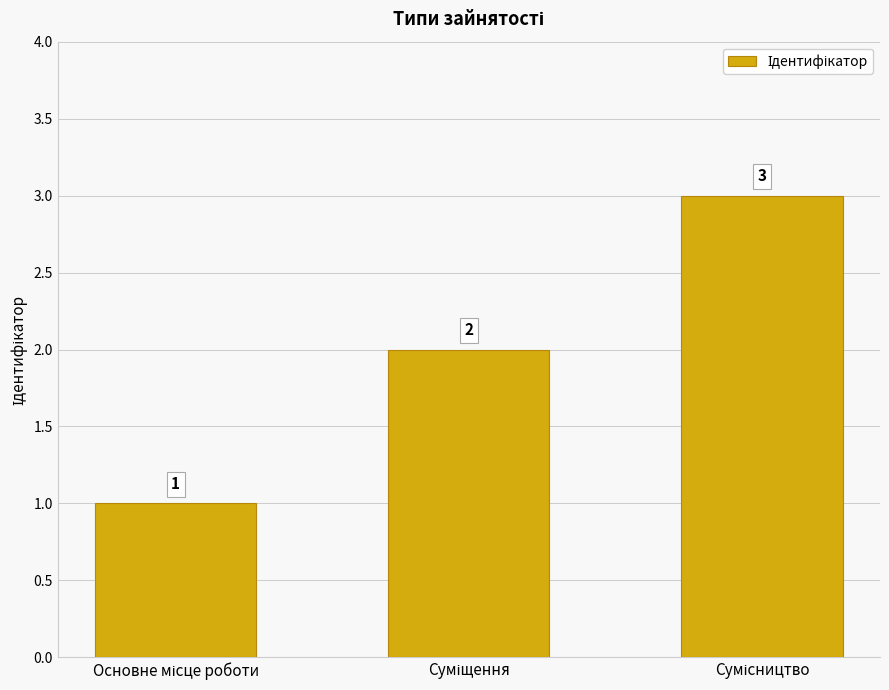

How many values are between 1 and 3?

3